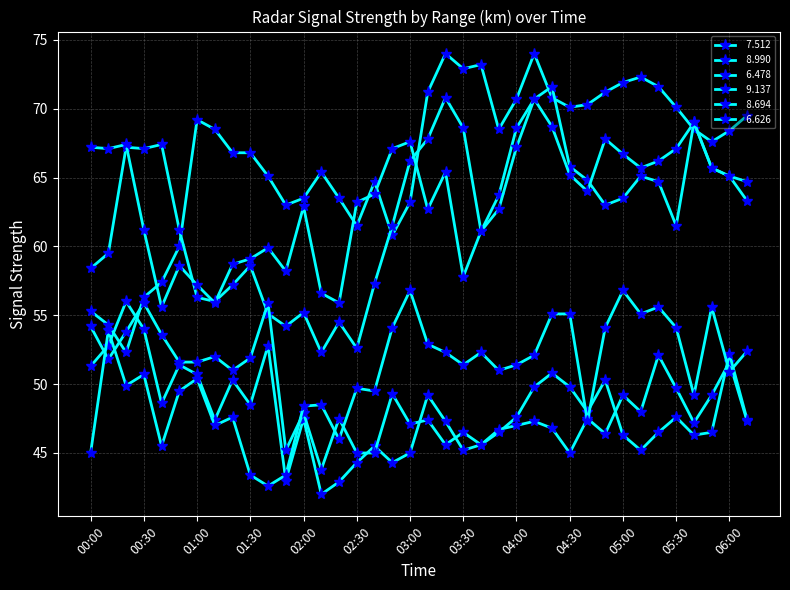

How many categories are shown in the chart?

38